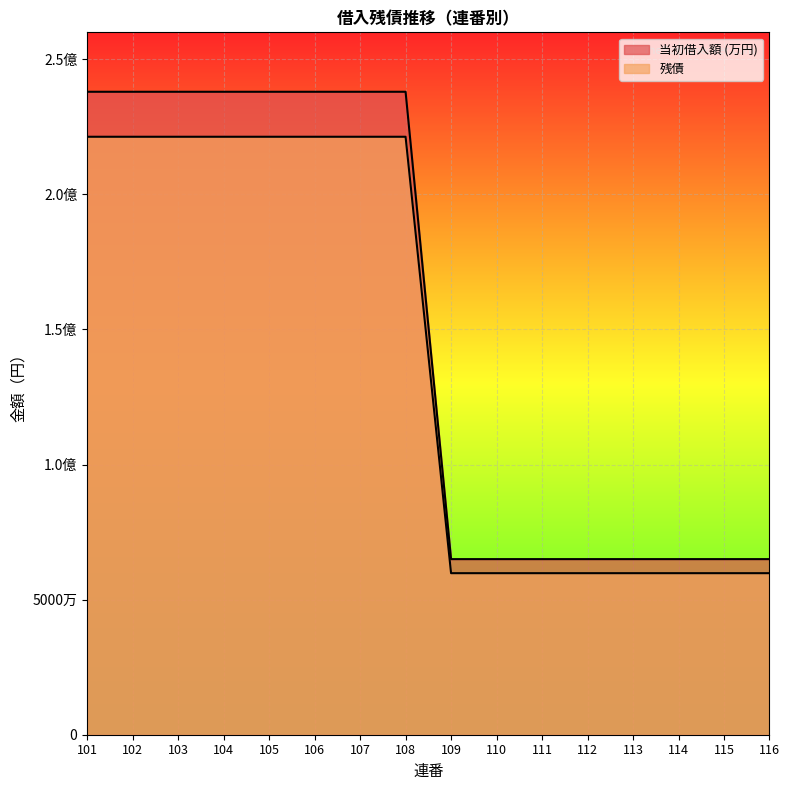

Rank the categories by 当初借入額 (万円) value from highest to lowest.

101, 102, 103, 104, 105, 106, 107, 108, 109, 110, 111, 112, 113, 114, 115, 116